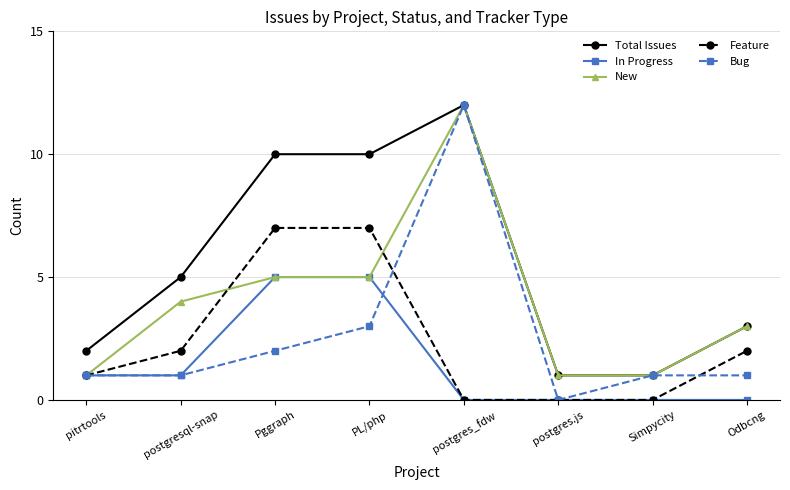

Read the Total Issues value at postgres_fdw, to the nearest 10.

10